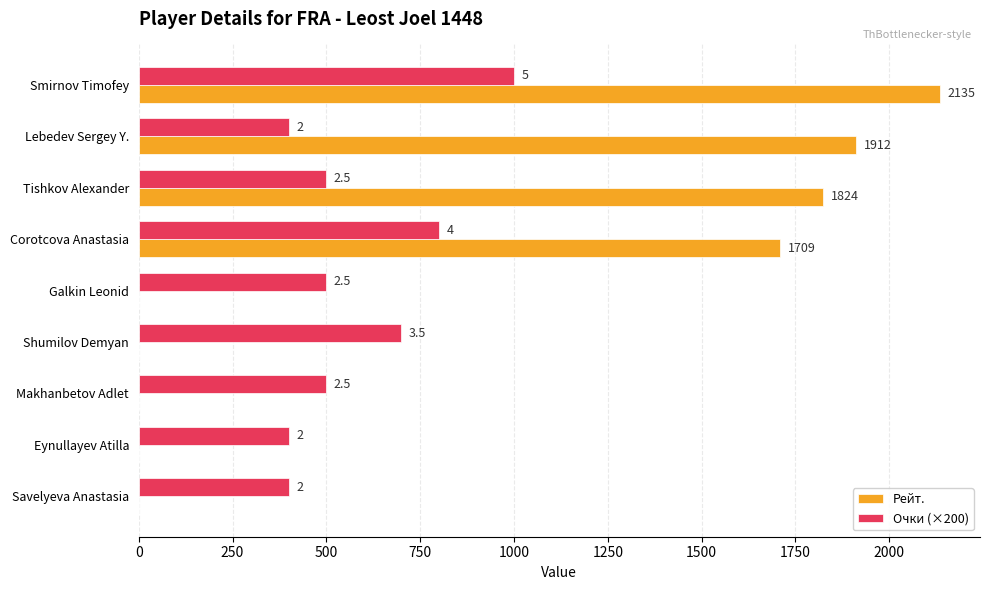

What are all the series names shown in the legend?

Рейт., Очки (×200)